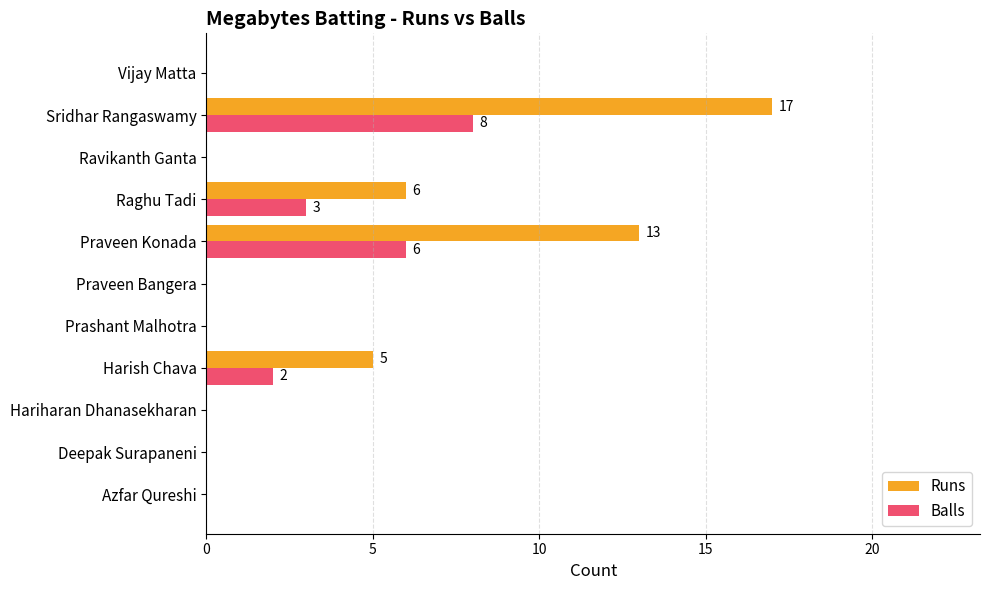

What is the total value across all series at Raghu Tadi?

9